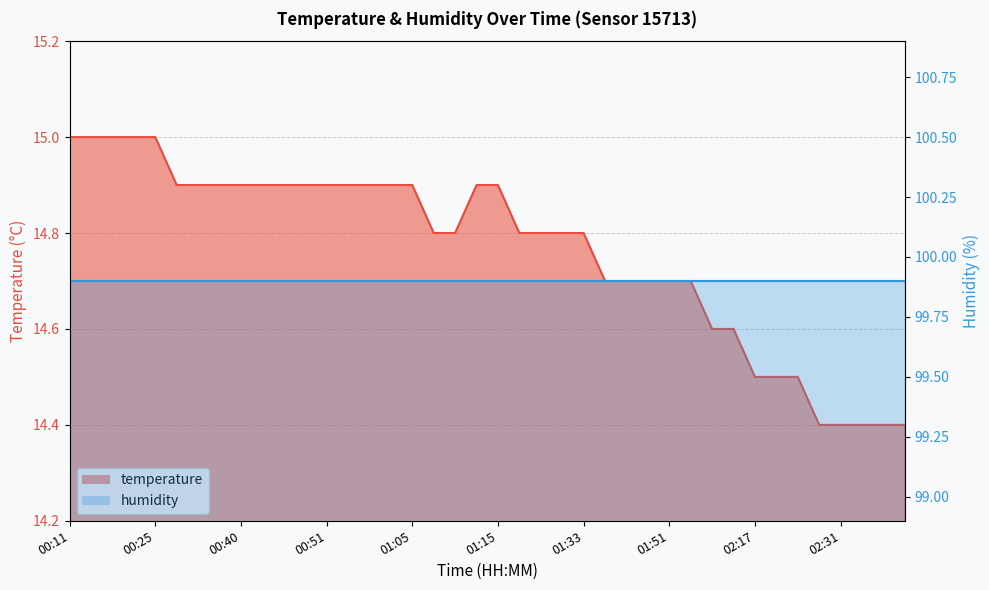

The value at 01:24 is 14.8. True or false?

True